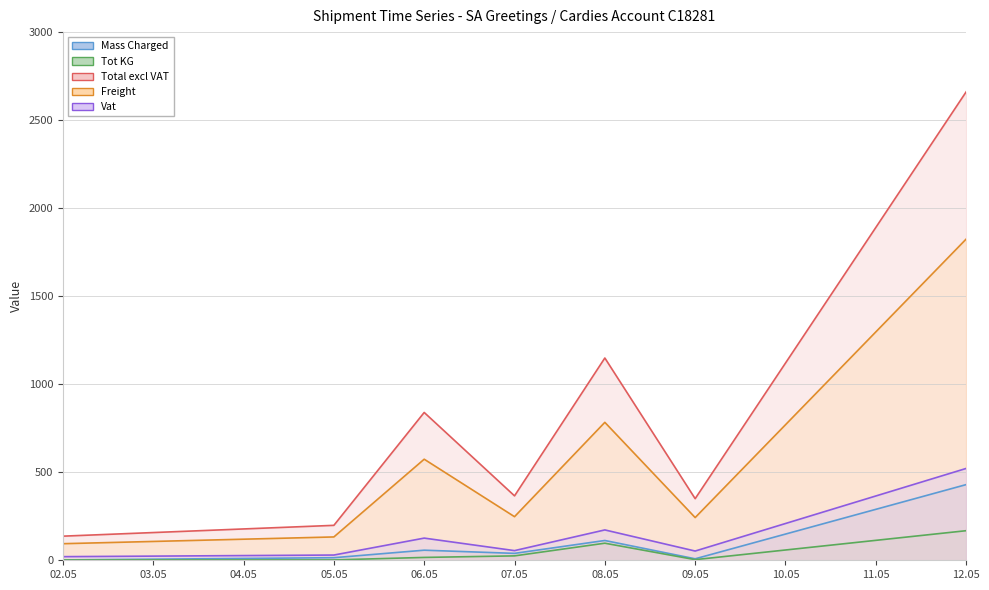

True or false: Tot KG and Mass Charged intersect in this chart.

False